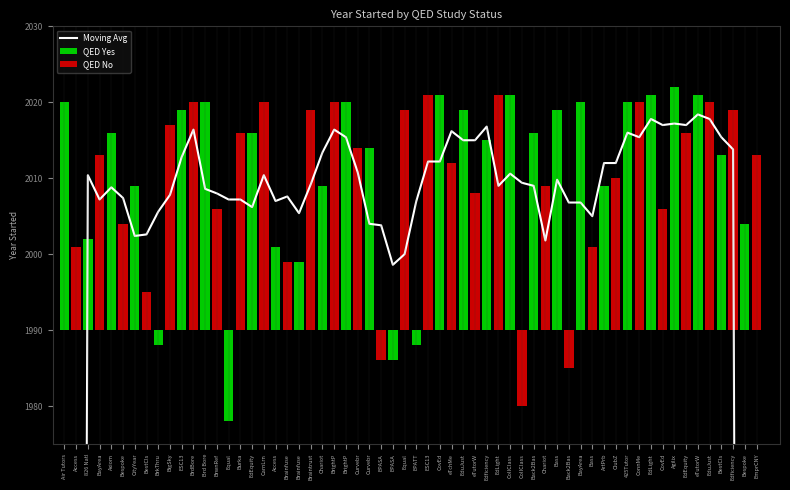

What is the minimum value for Yes?

-12